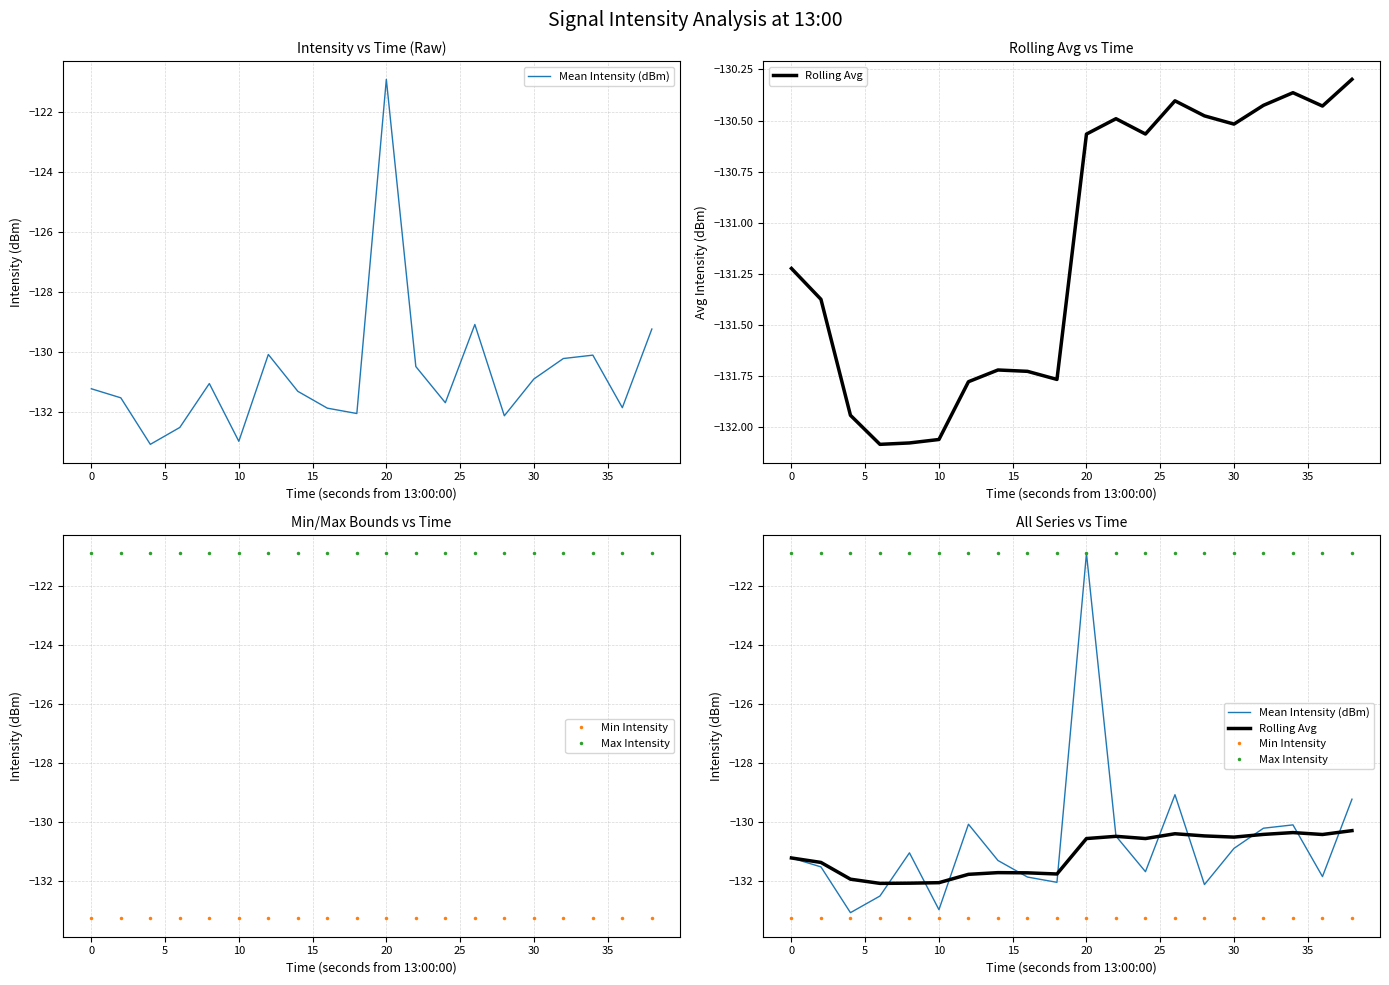

List the series in order of their peak value, lowest first.

Min Intensity, Rolling Avg, Mean Intensity (dBm), Max Intensity